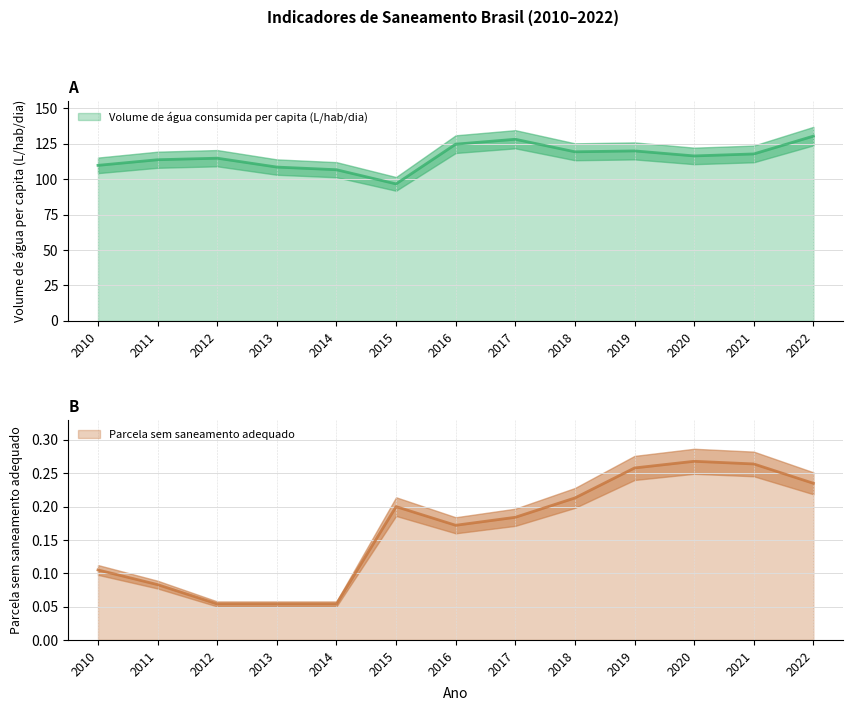

In Volume de água consumida per capita (L/hab/dia), how many points are lower than both neighbors (excluding endpoints)?

3